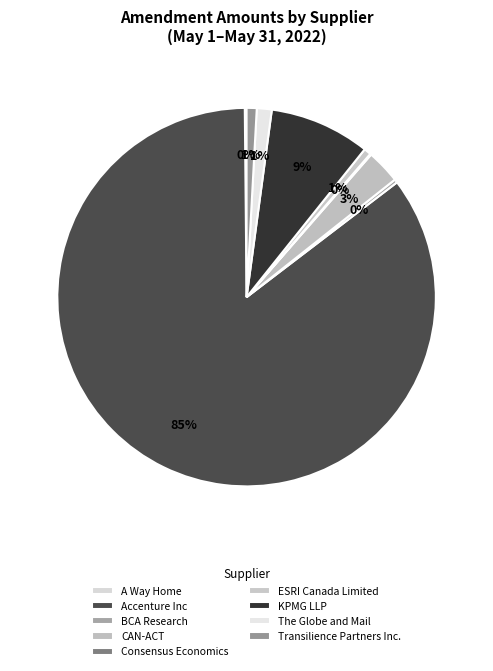

What percentage do A Way Home and The Globe and Mail together represent?

1.4%